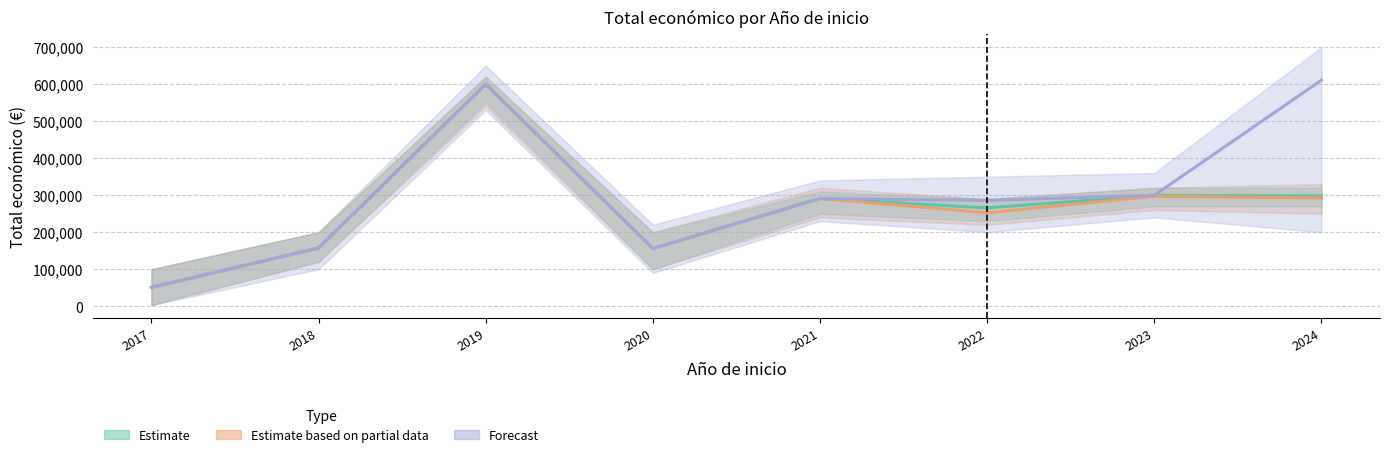

Reading left to right, transcribe all the data shown in this chart.

Estimate: 2017=51000	2018=157500	2019=599962	2020=155978	2021=291200	2022=265587	2023=299667	2024=298243
Estimate based on partial data: 2017=51000	2018=157500	2019=599962	2020=155978	2021=291200	2022=252456	2023=297186	2024=292495
Forecast: 2017=51000	2018=157500	2019=599962	2020=155978	2021=291200	2022=286033	2023=299824	2024=610889